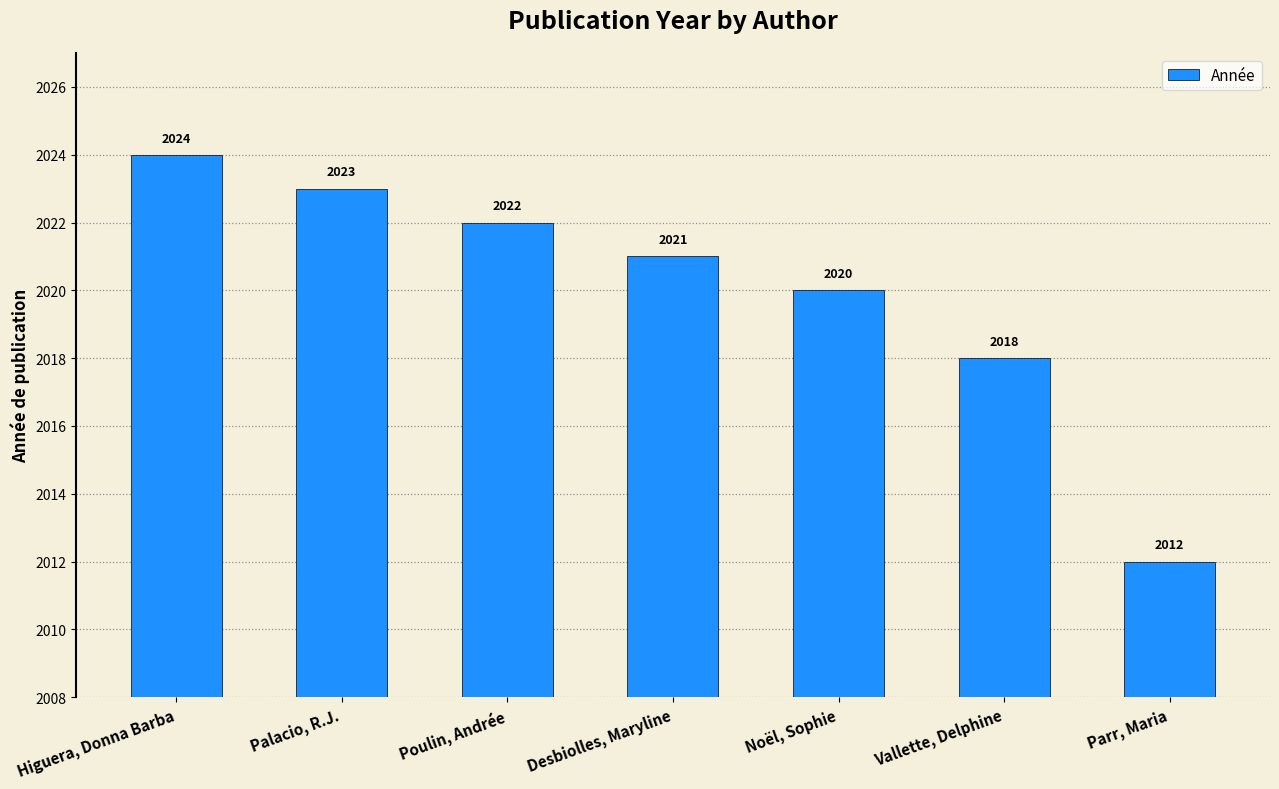

How many series are shown in this chart?

1